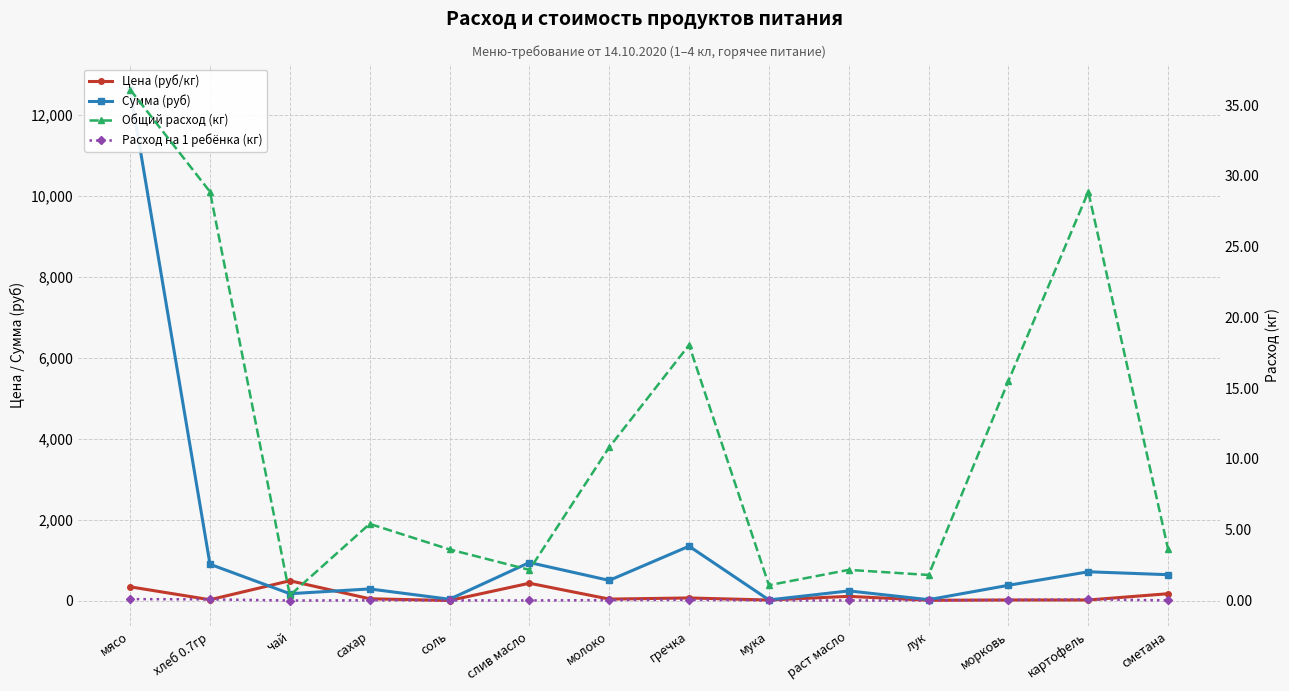

Which series changed the most between мясо and мука?

Сумма (руб)